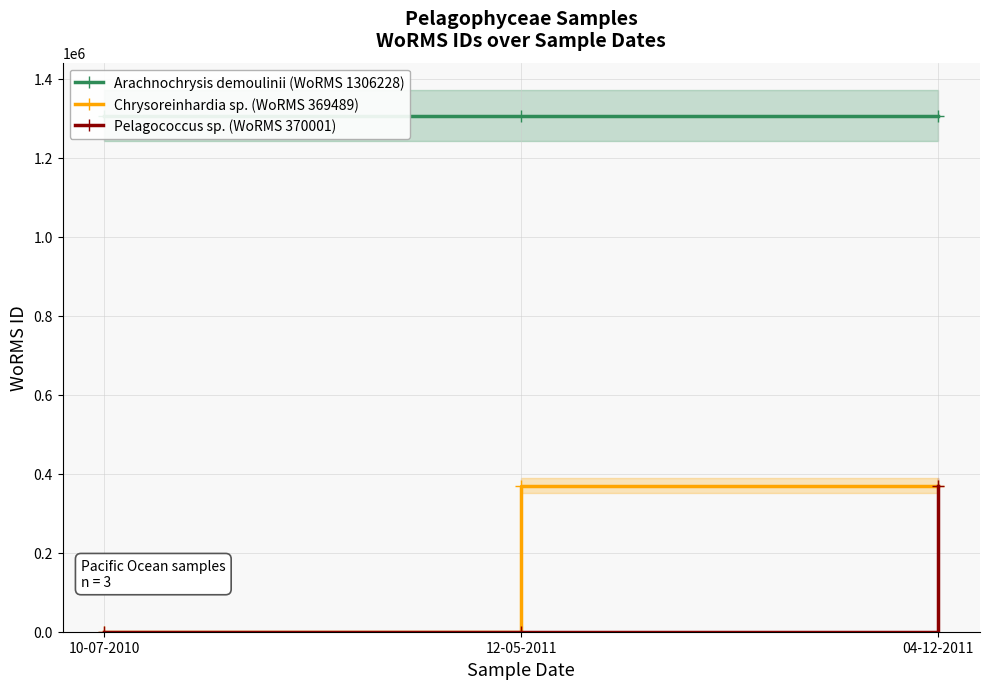

At which label does Pelagococcus sp. (WoRMS 370001) reach its peak?

04-12-2011